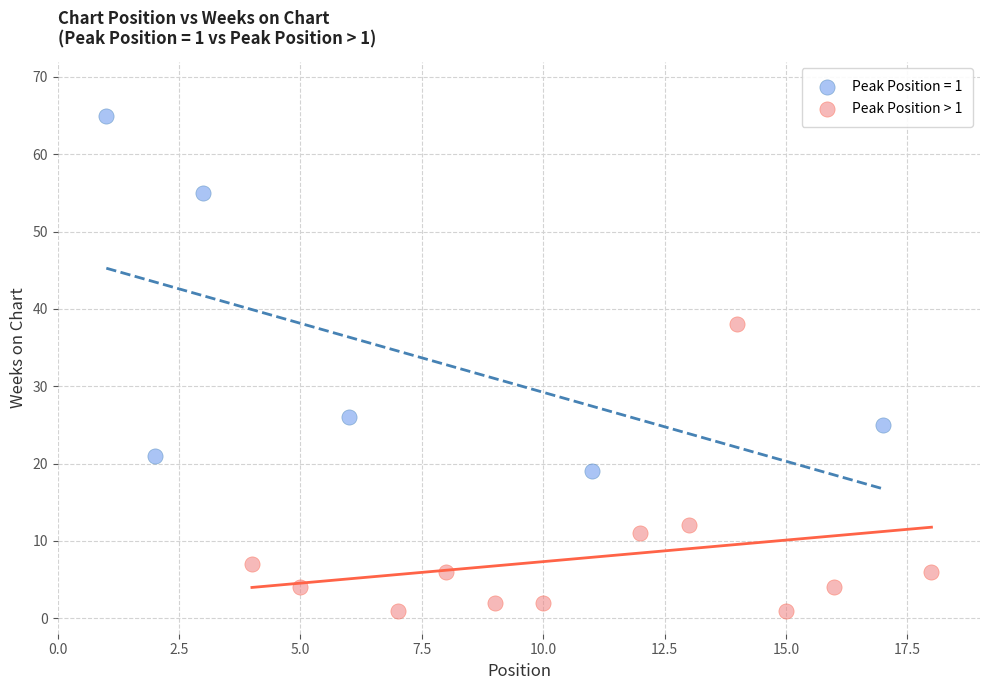

Which series contains the highest Y value?

Peak Position = 1